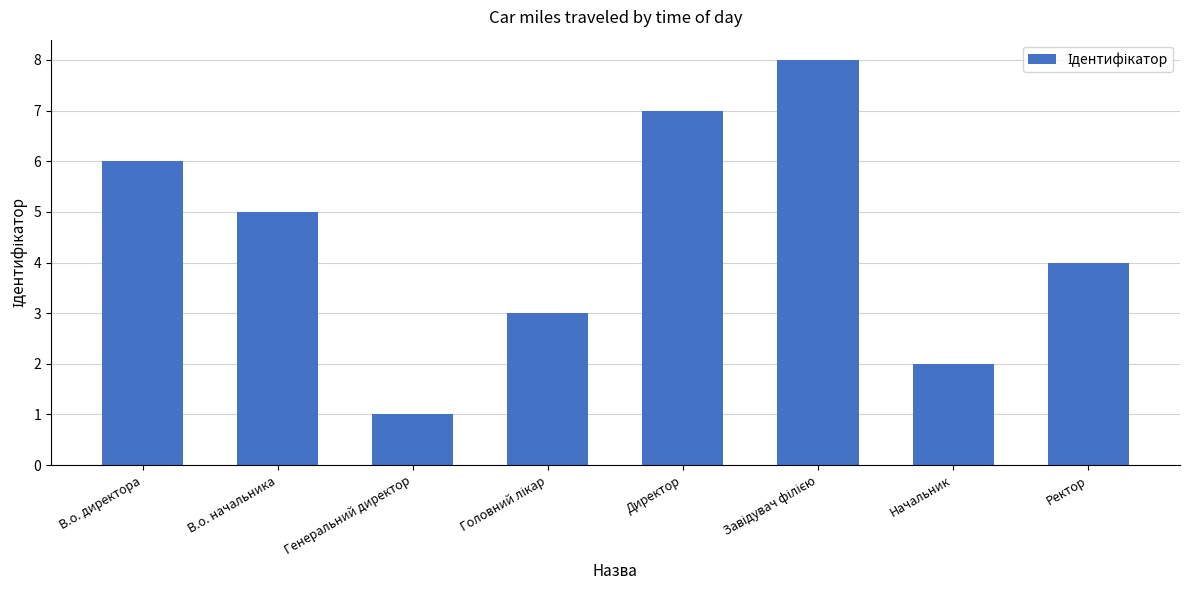

What is the change in value from Директор to Ректор?

-3